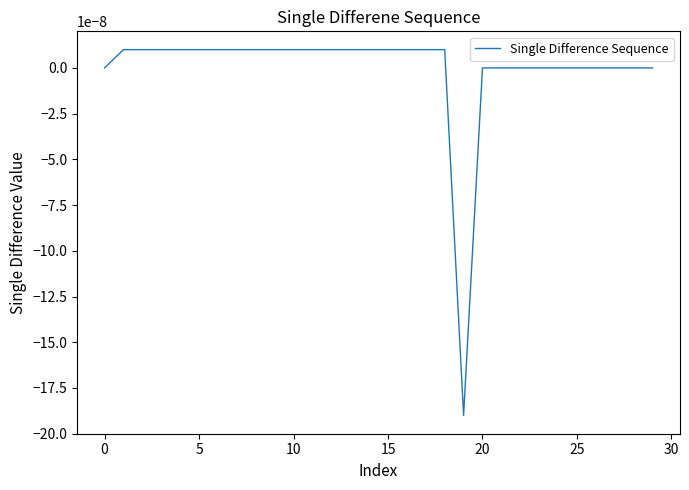

Does the chart have visible grid lines?

No